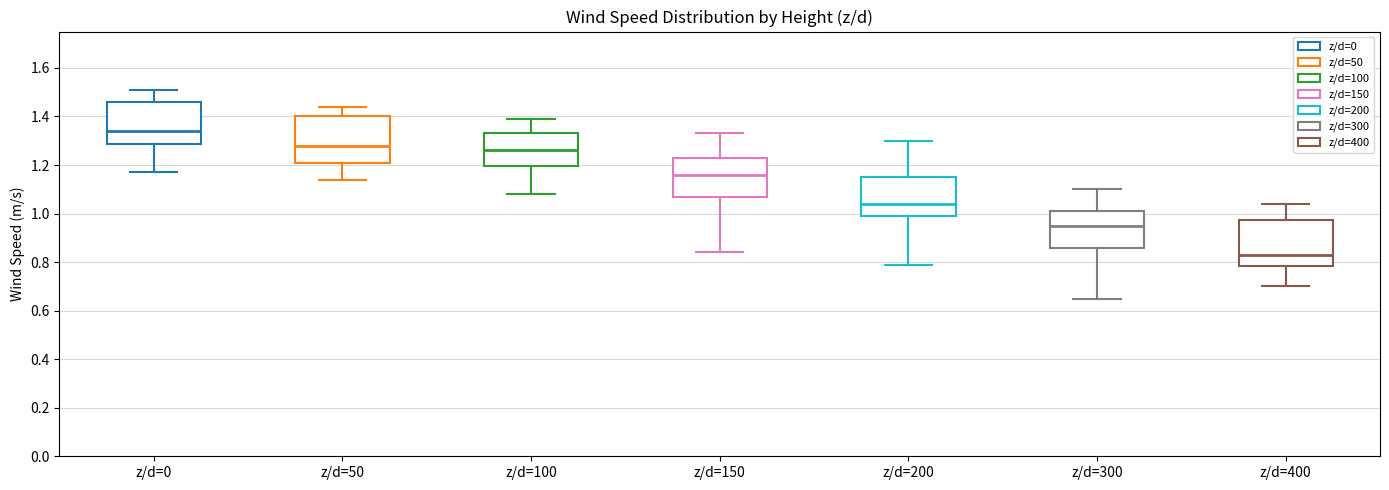

Reading left to right, read every box against the y-axis: the position of its median line, the range the box covers, and the ends of its whiskers. The values are not printed on the chart, so give them approximately, as read against the axis.

z/d=0: median 1.34, box 1.28 to 1.46, whiskers 1.18 to 1.52
z/d=50: median 1.28, box 1.22 to 1.40, whiskers 1.14 to 1.44
z/d=100: median 1.26, box 1.20 to 1.34, whiskers 1.08 to 1.40
z/d=150: median 1.16, box 1.08 to 1.24, whiskers 0.84 to 1.34
z/d=200: median 1.04, box 1.00 to 1.16, whiskers 0.80 to 1.30
z/d=300: median 0.96, box 0.86 to 1.02, whiskers 0.66 to 1.10
z/d=400: median 0.84, box 0.78 to 0.98, whiskers 0.70 to 1.04